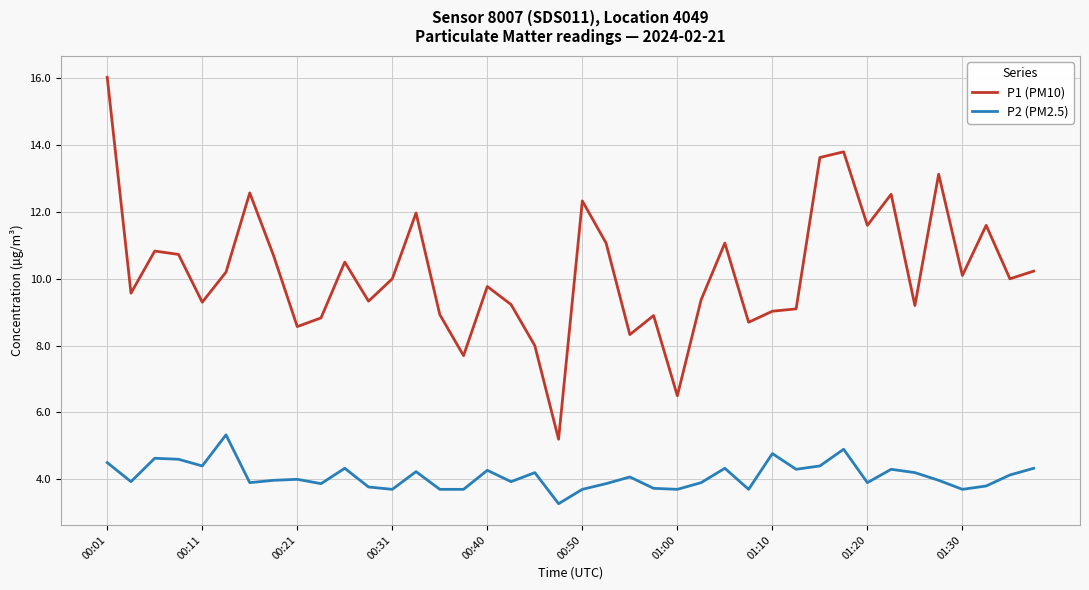

True or false: P2 (PM2.5) and P1 (PM10) intersect in this chart.

False